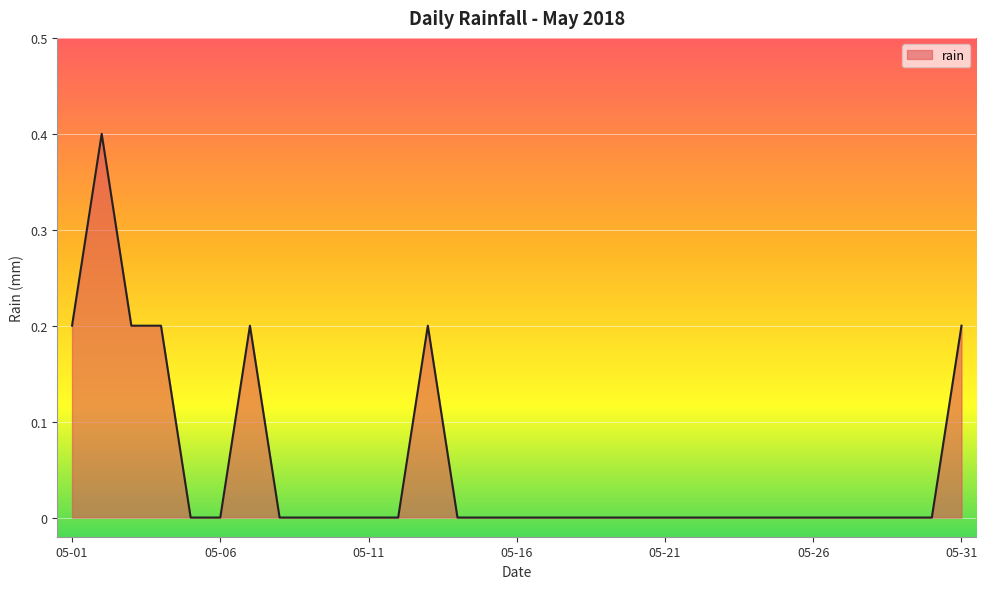

True or false: there are more than 1 points higher than both neighbors.

True